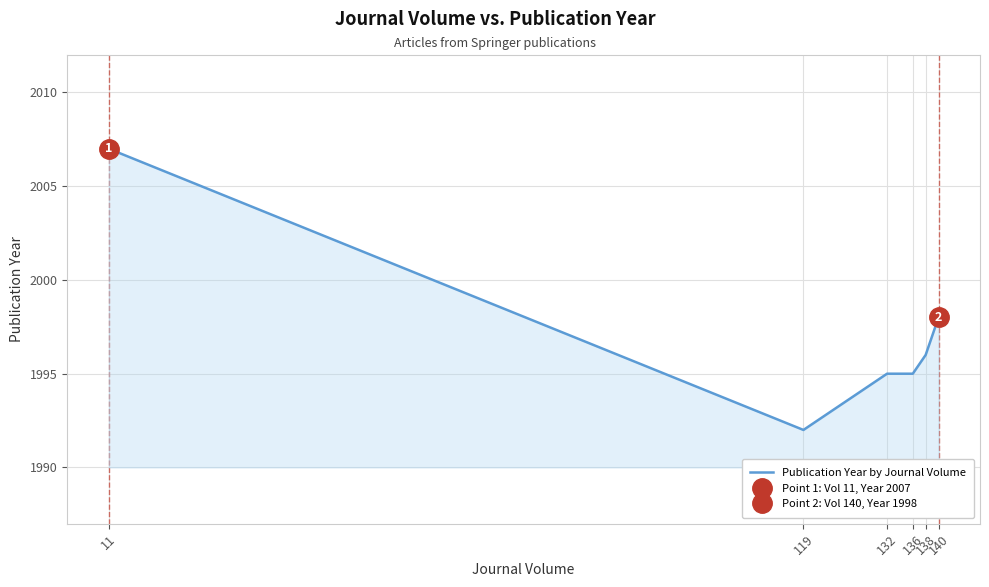

What is the average value?

1997